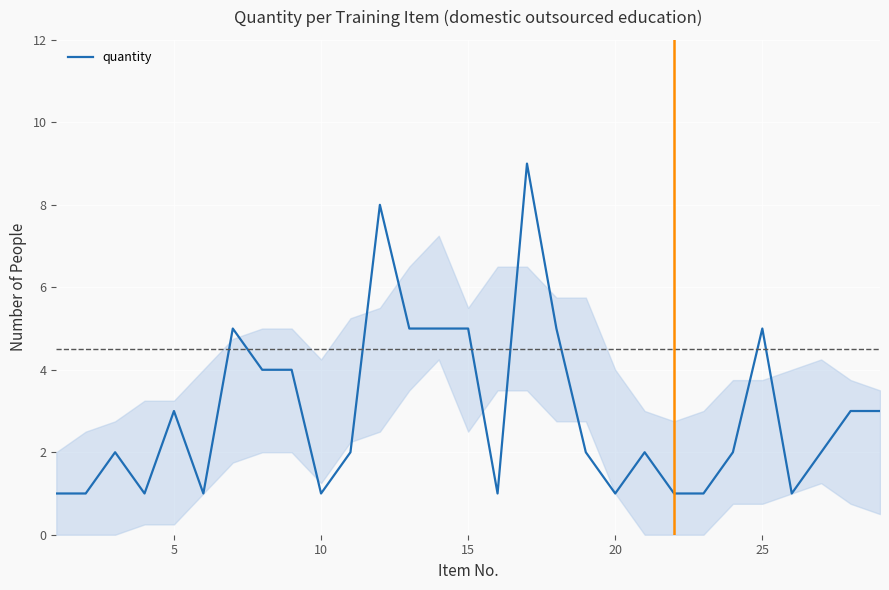

What is the maximum value shown in the chart?

9